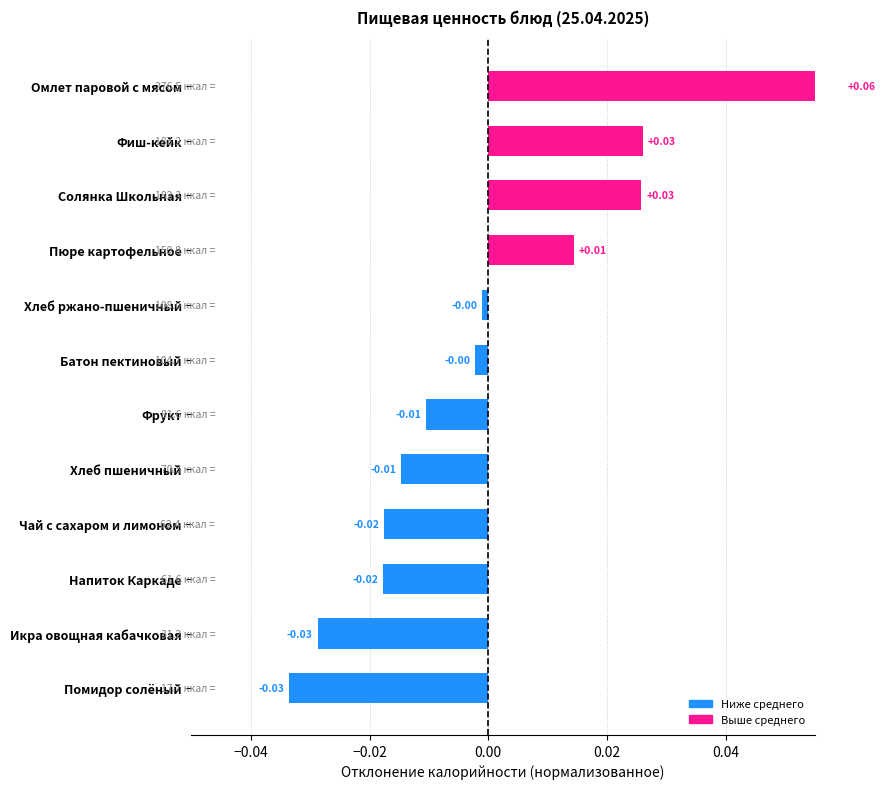

What is the difference between the maximum and second lowest values?

0.1